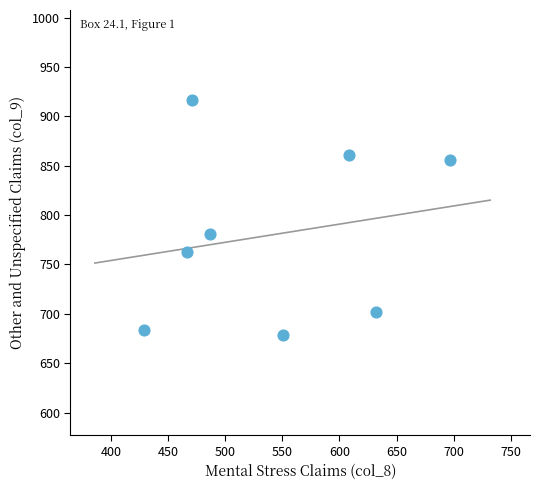

What Y value in the scatter plot is closest to 797?

781